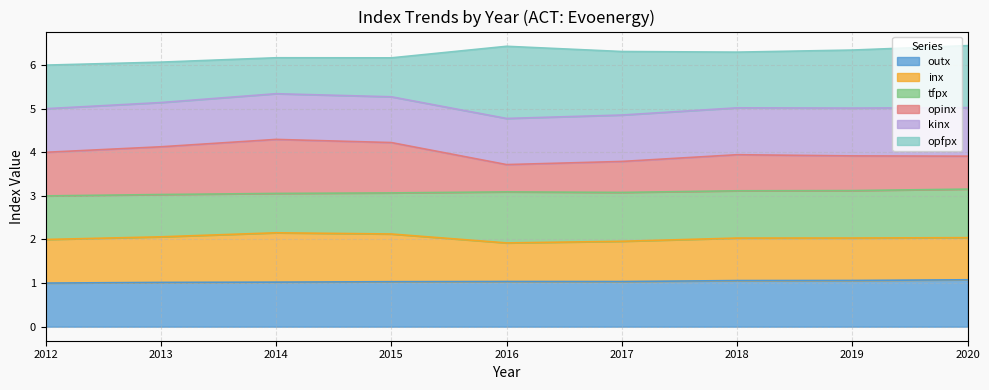

The outx series shows 1.0 at 2013. True or false?

True